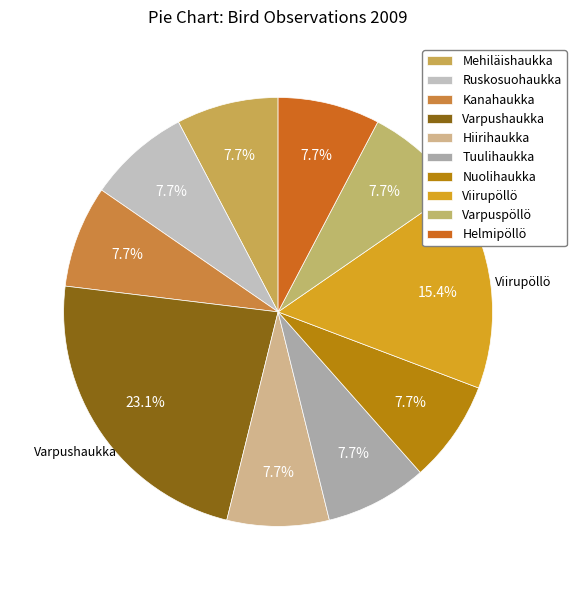

How many slices are in this pie chart?

10